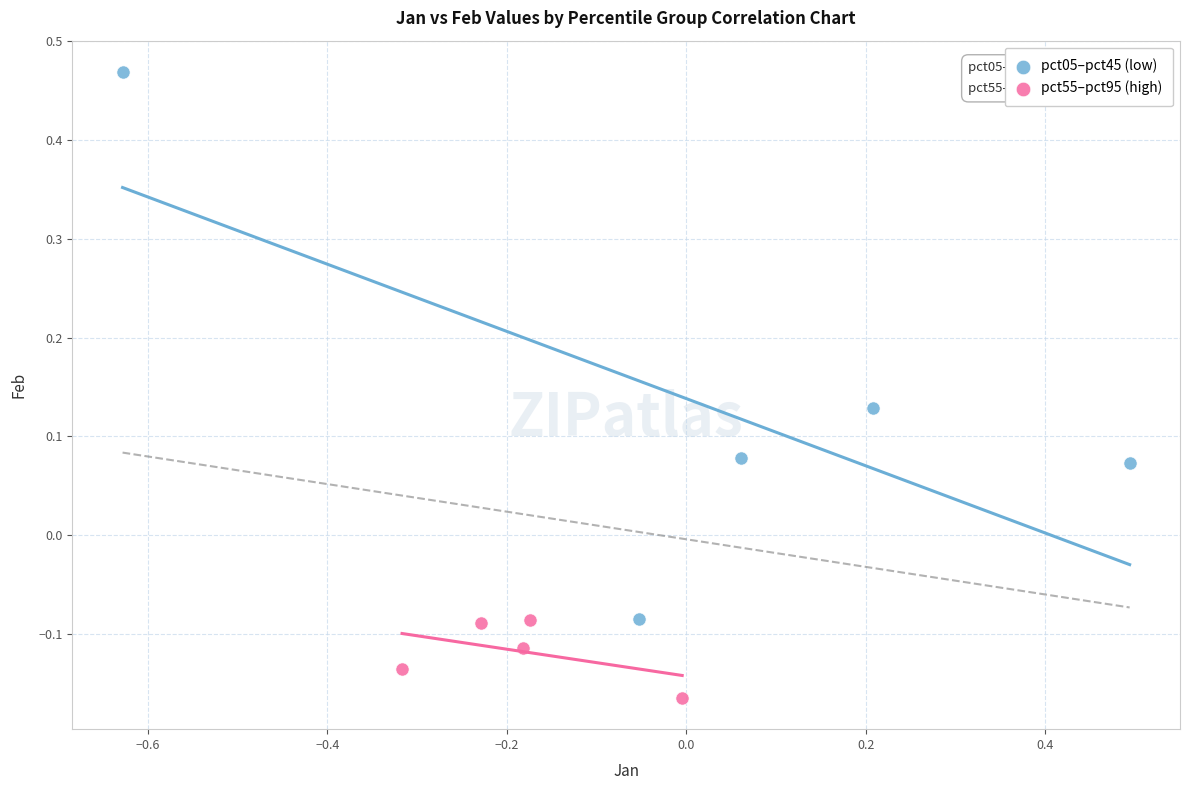

Which series reaches the maximum Y coordinate?

pct05–pct45 (low)